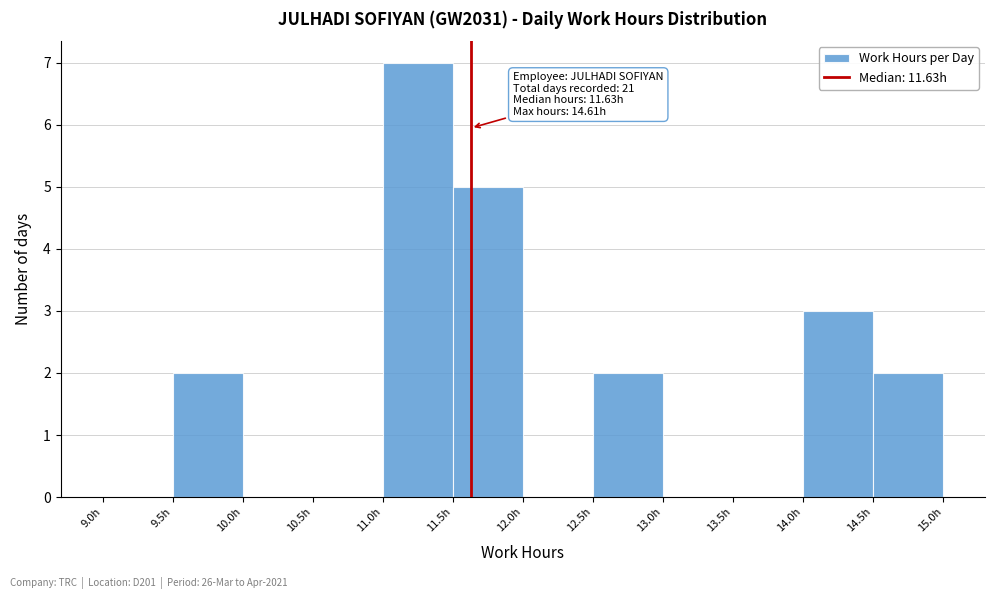

Over which range of the x-axis is the bar tallest?

11.0 to 11.5